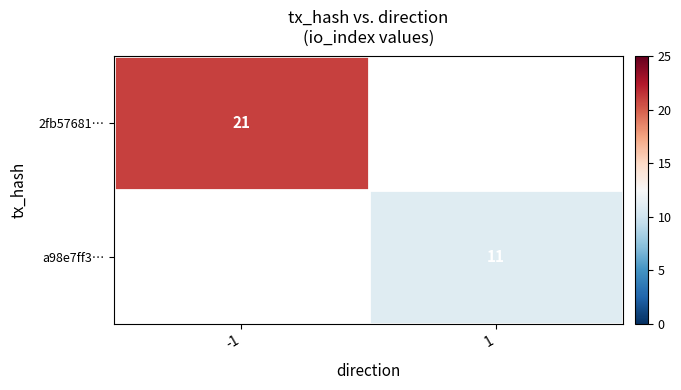

The a98e7ff3… series shows 11 at 1. True or false?

True